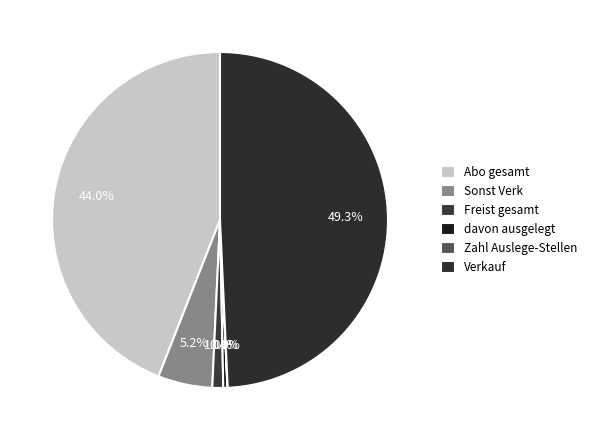

Count the number of slices in the pie.

6